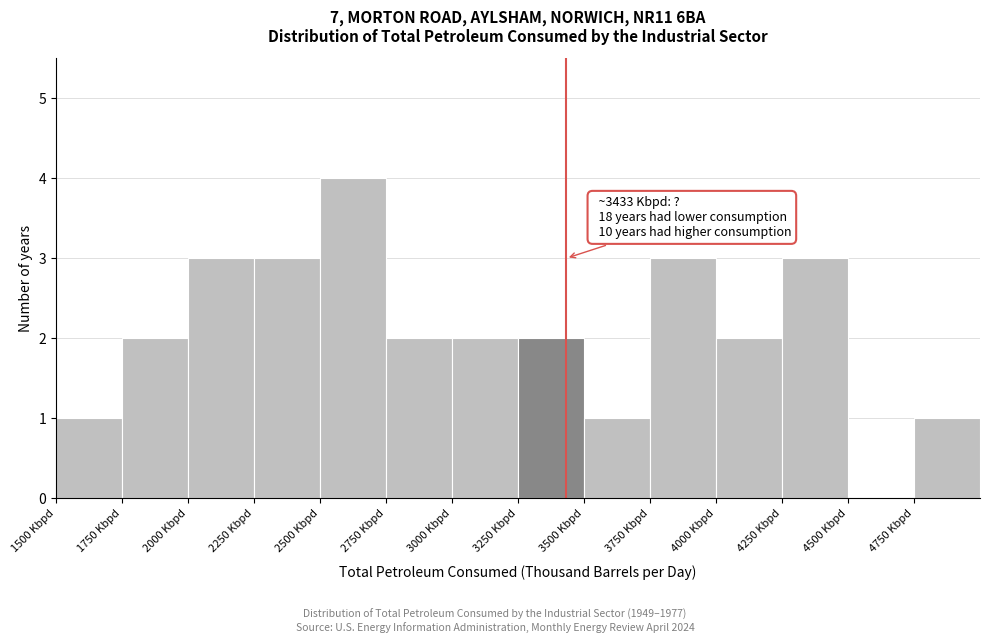

Which range on the x-axis has the tallest bar?

2500 to 2750